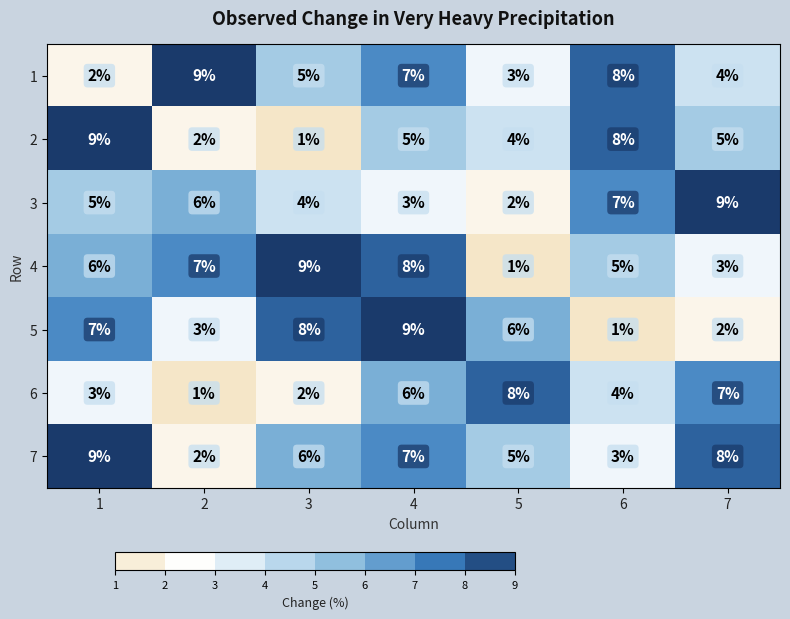

Between 4 and 6, which series saw the biggest shift?

5